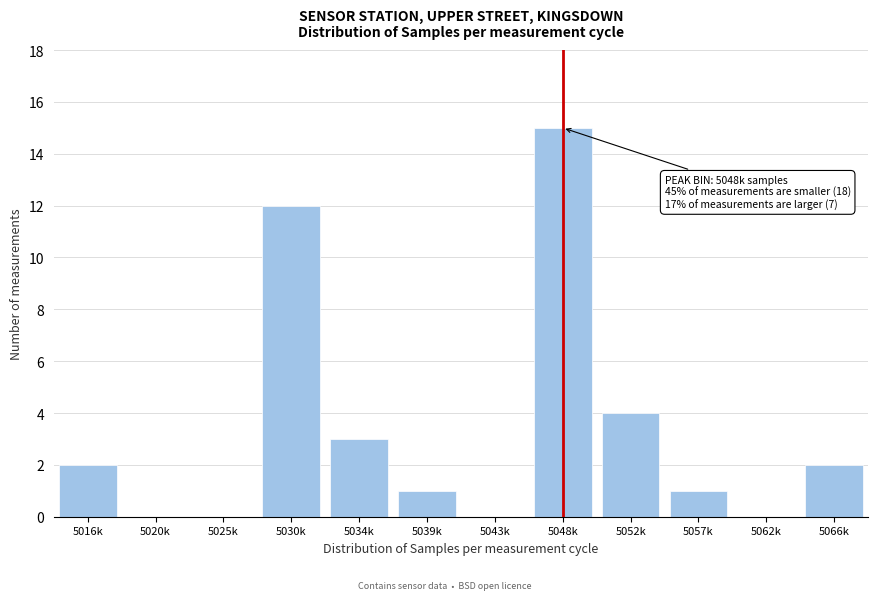

Reading right to left, transcribe all the data shown in this chart.

5066k=2	5062k=0	5057k=1	5052k=4	5048k=15	5043k=0	5039k=1	5034k=3	5030k=12	5025k=0	5020k=0	5016k=2